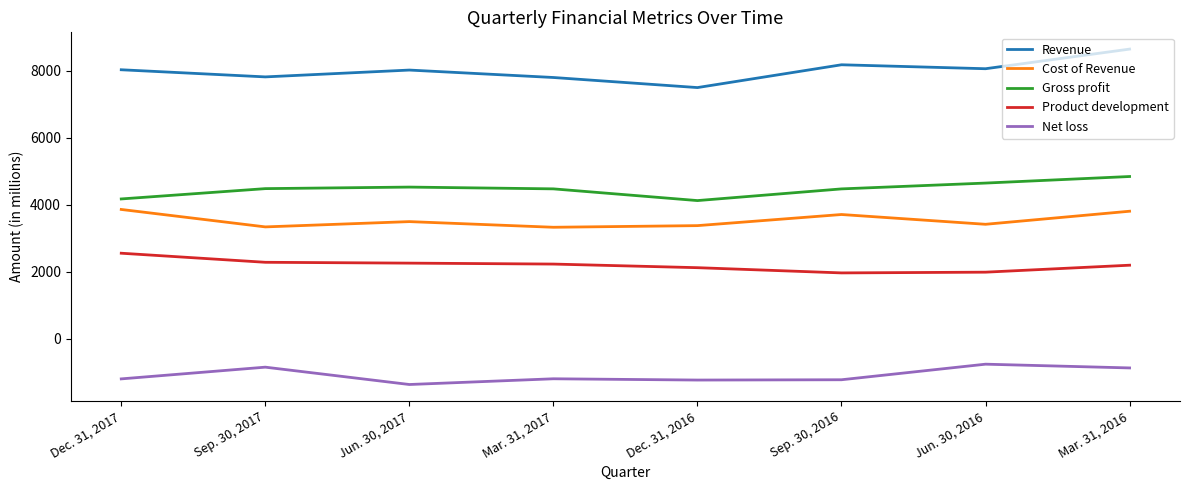

What is the sum of all Revenue values?

64052